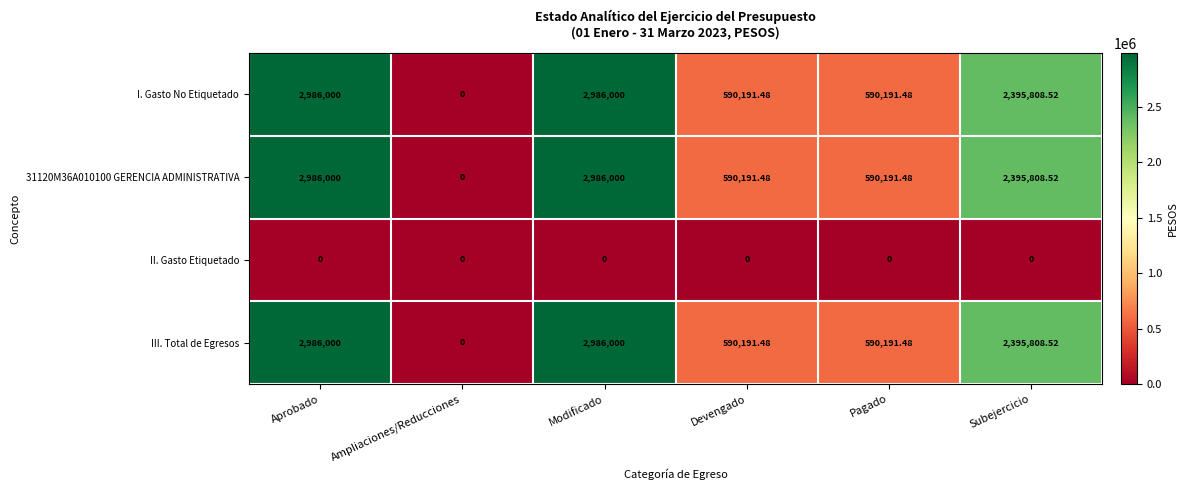

Where does the III. Total de Egresos series first go above 2395808?

Aprobado